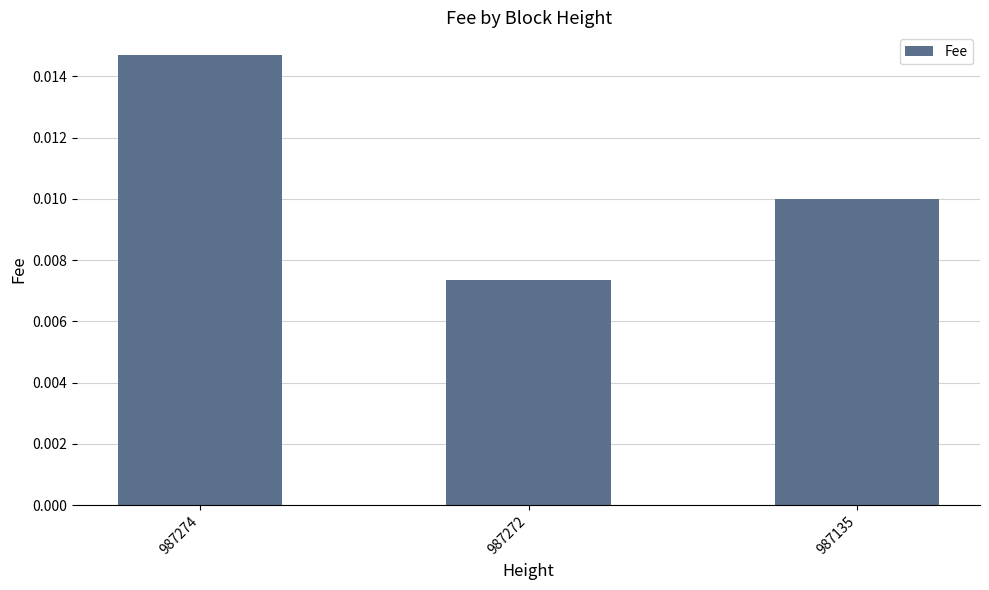

Which category has the lowest value across all series?

987272